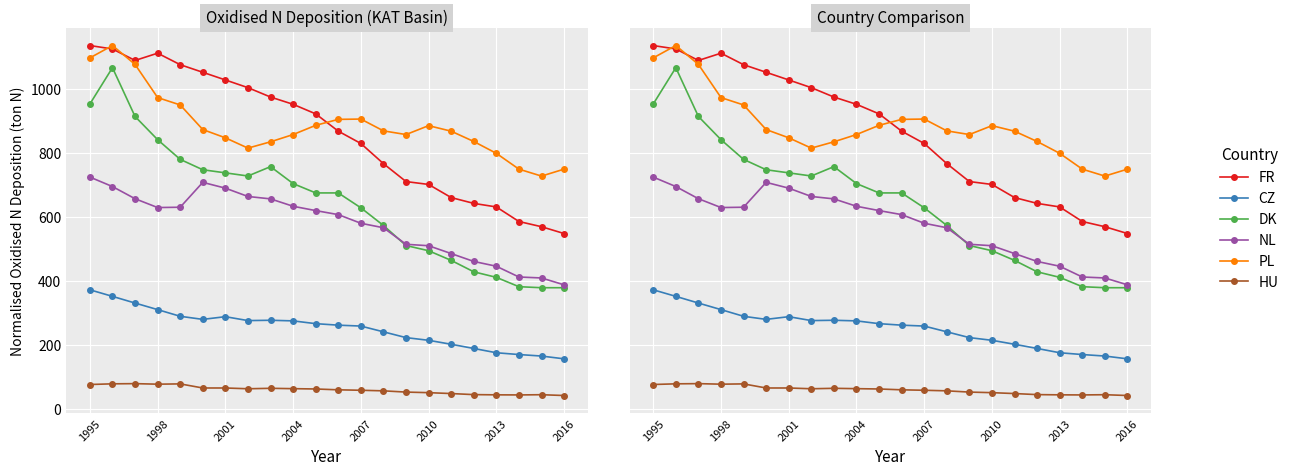

At how many categories does at least one series exceed 491?

22